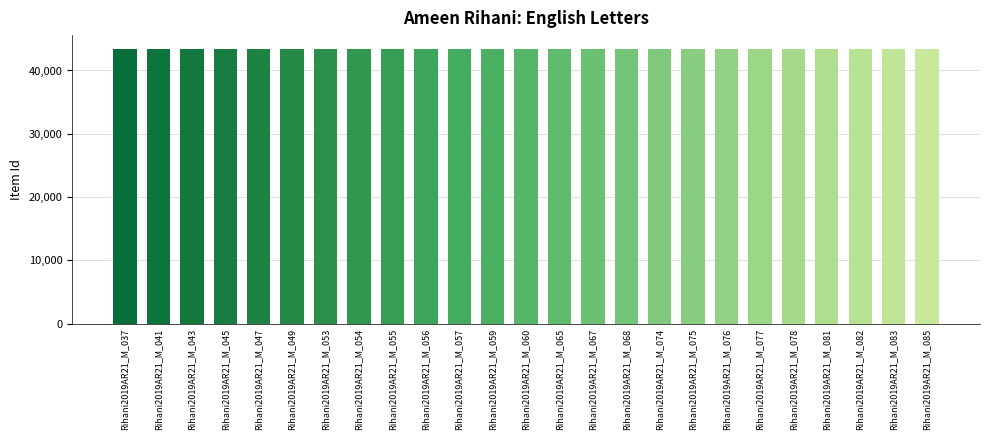

What is the ratio of the value at Rihani2019AR21_M_047 to the value at Rihani2019AR21_M_049?

1.0